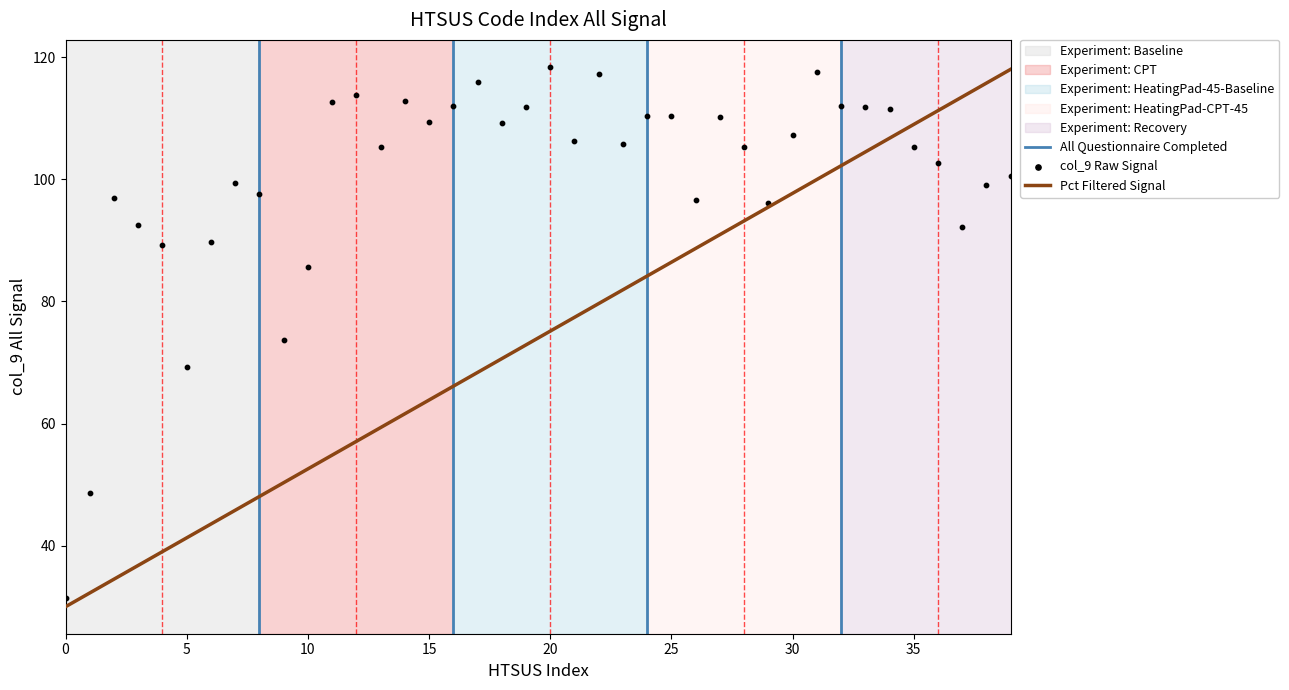

What is the total value across all series at 14?

174.4